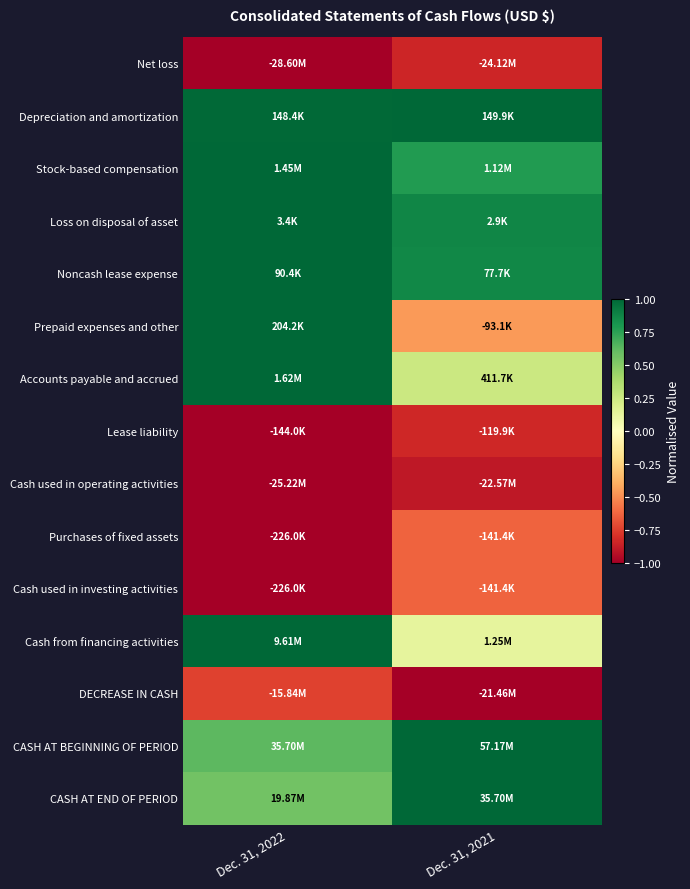

Reading right to left, what are all the values shown in this chart?

Net loss: Dec. 31, 2021=-0.8	Dec. 31, 2022=-1.0
Depreciation and amortization: Dec. 31, 2021=1.0	Dec. 31, 2022=1.0
Stock-based compensation: Dec. 31, 2021=0.8	Dec. 31, 2022=1.0
Loss on disposal of asset: Dec. 31, 2021=0.9	Dec. 31, 2022=1.0
Noncash lease expense: Dec. 31, 2021=0.9	Dec. 31, 2022=1.0
Prepaid expenses and other: Dec. 31, 2021=-0.5	Dec. 31, 2022=1.0
Accounts payable and accrued: Dec. 31, 2021=0.3	Dec. 31, 2022=1.0
Lease liability: Dec. 31, 2021=-0.8	Dec. 31, 2022=-1.0
Cash used in operating activities: Dec. 31, 2021=-0.9	Dec. 31, 2022=-1.0
Purchases of fixed assets: Dec. 31, 2021=-0.6	Dec. 31, 2022=-1.0
Cash used in investing activities: Dec. 31, 2021=-0.6	Dec. 31, 2022=-1.0
Cash from financing activities: Dec. 31, 2021=0.1	Dec. 31, 2022=1.0
DECREASE IN CASH: Dec. 31, 2021=-1.0	Dec. 31, 2022=-0.7
CASH AT BEGINNING OF PERIOD: Dec. 31, 2021=1.0	Dec. 31, 2022=0.6
CASH AT END OF PERIOD: Dec. 31, 2021=1.0	Dec. 31, 2022=0.6